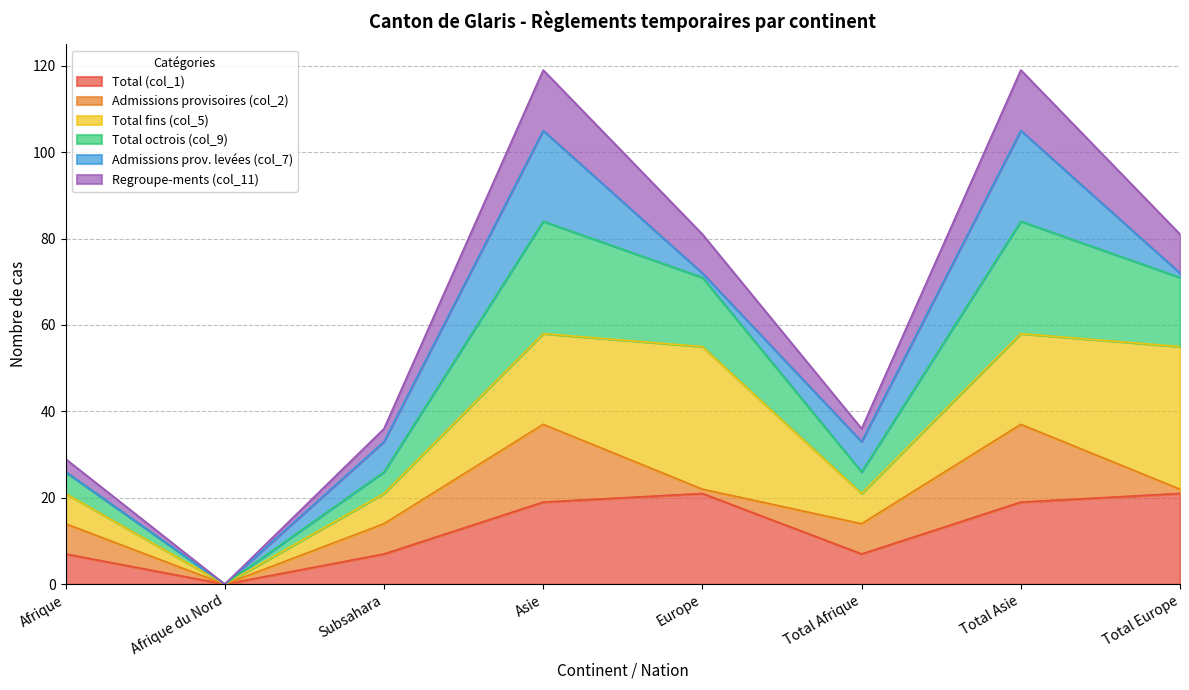

What are all the series names shown in the legend?

Total (col_1), Admissions provisoires (col_2), Total fins (col_5), Total octrois (col_9), Admissions prov. levées (col_7), Regroupe-ments (col_11)